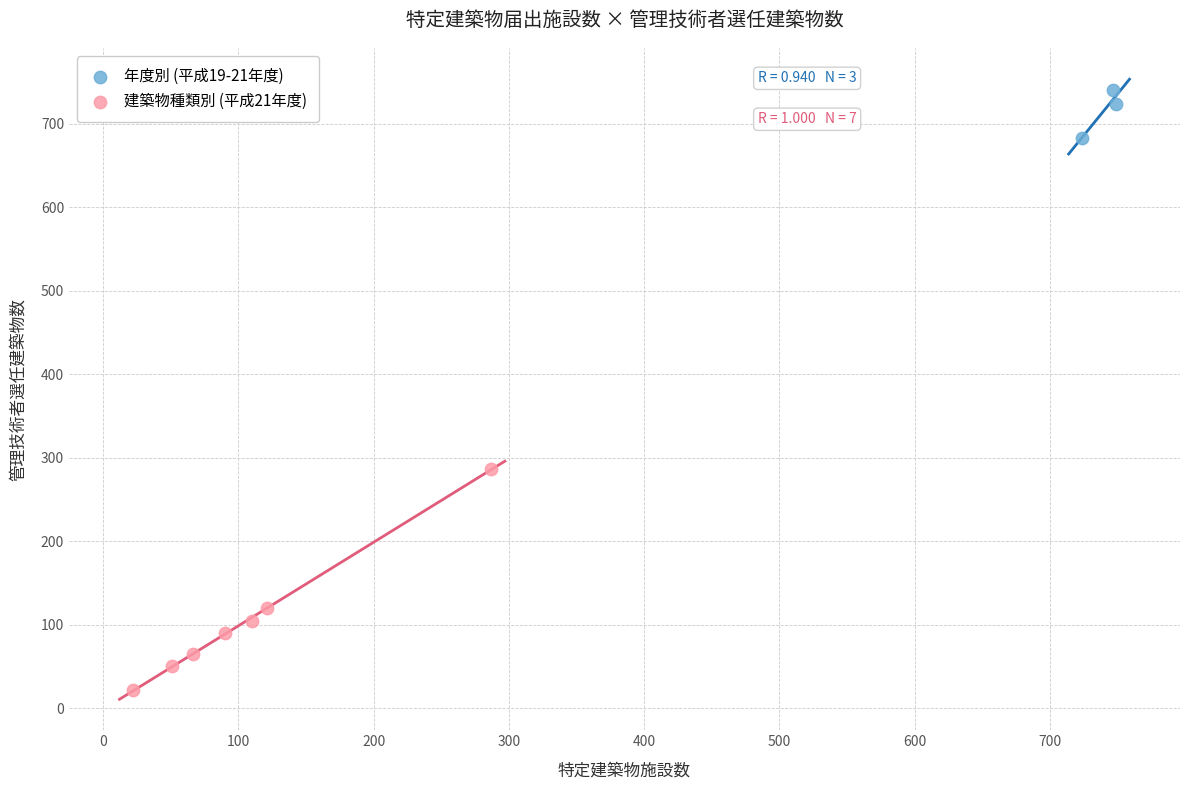

Which series reaches the maximum Y coordinate?

年度別 (平成19-21年度)